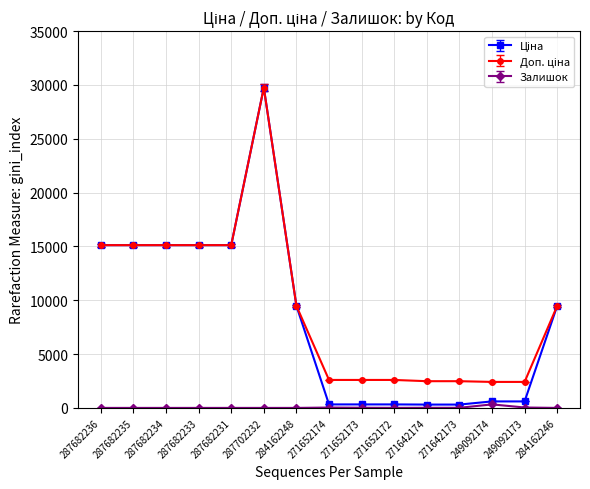

What is the difference between the highest and lowest values at 284162246?

9480.1